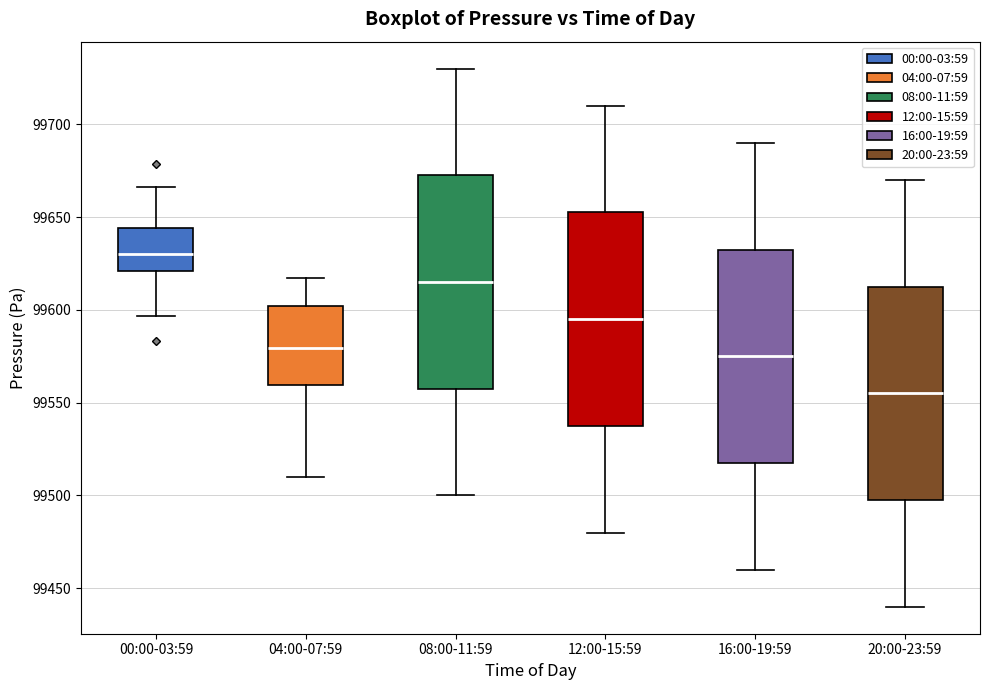

Reading left to right, read every box against the y-axis: the position of its median line, the range the box covers, and the ends of its whiskers. The values are not printed on the chart, so give them approximately, as read against the axis.

00:00-03:59: median 99630, box 99620 to 99645, whiskers 99595 to 99665
04:00-07:59: median 99580, box 99560 to 99600, whiskers 99510 to 99615
08:00-11:59: median 99615, box 99560 to 99675, whiskers 99500 to 99730
12:00-15:59: median 99595, box 99540 to 99655, whiskers 99480 to 99710
16:00-19:59: median 99575, box 99520 to 99635, whiskers 99460 to 99690
20:00-23:59: median 99555, box 99500 to 99615, whiskers 99440 to 99670